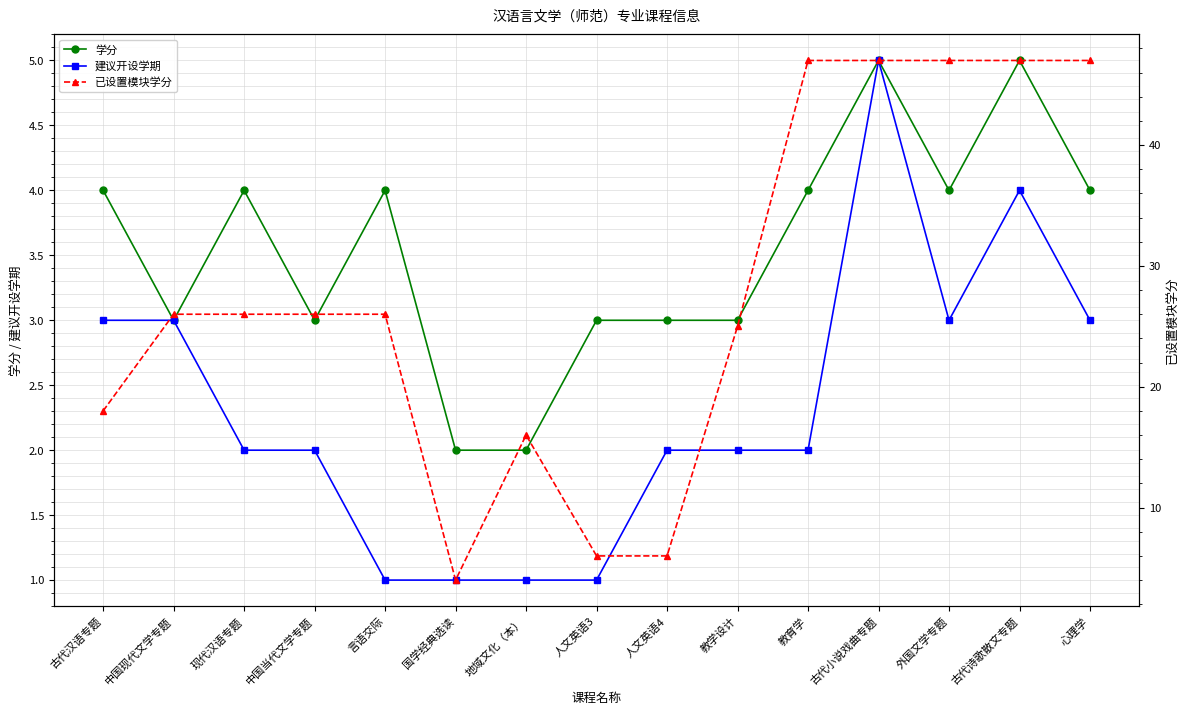

The 建议开设学期 series shows 1 at 人文英语3. True or false?

True